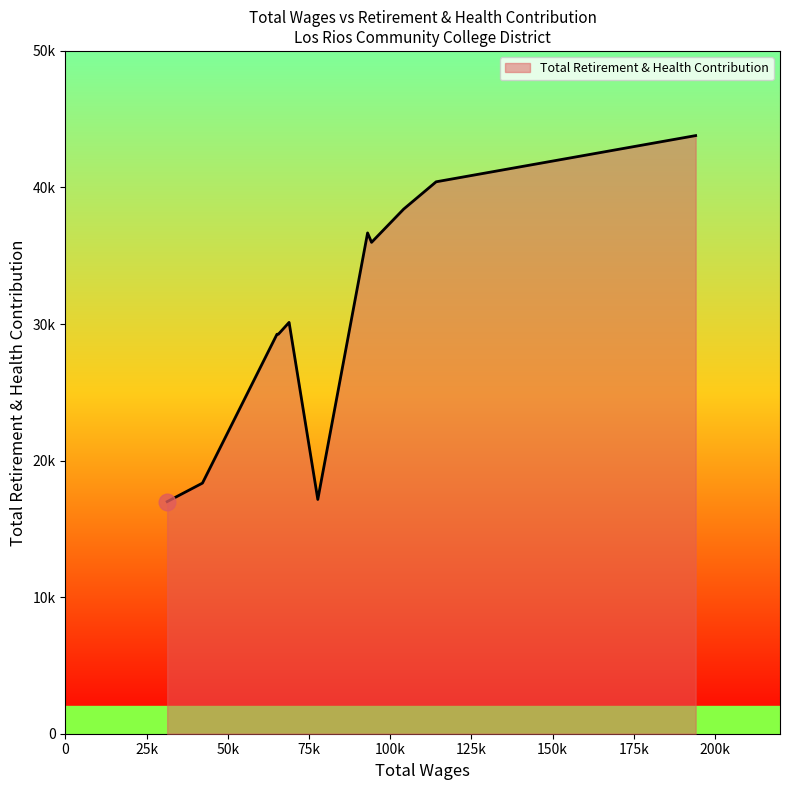

What is the difference between the maximum and minimum values?

26803